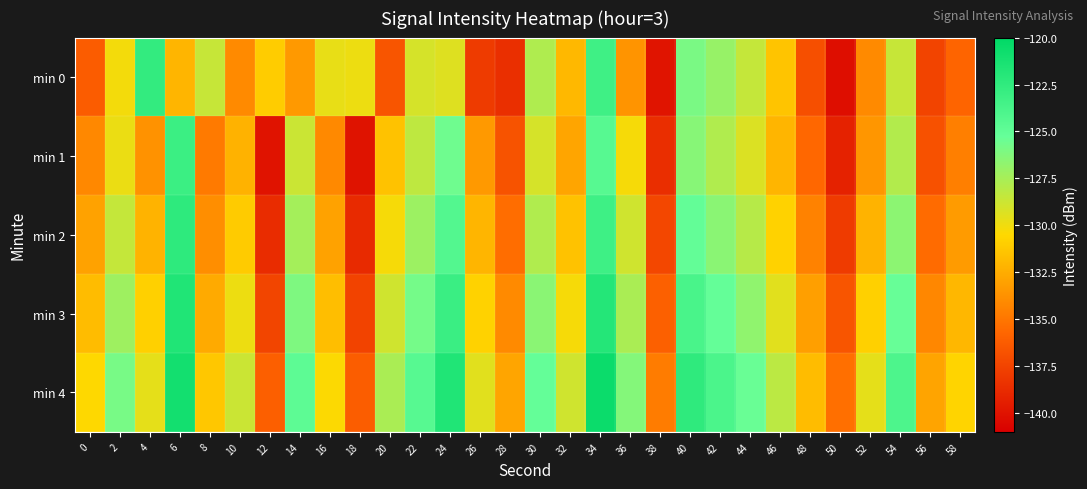

Reading right to left, list all the values displayed in this chart.

min 0: 58=-135.8	56=-137.4	54=-128.5	52=-134.1	50=-140.2	48=-136.9	46=-131.4	44=-128.5	42=-126.9	40=-126.0	38=-139.9	36=-133.6	34=-123.2	32=-132.0	30=-127.8	28=-138.6	26=-137.9	24=-129.4	22=-129.1	20=-136.6	18=-129.9	16=-129.7	14=-133.4	12=-131.1	10=-134.1	8=-128.5	6=-132.1	4=-122.7	2=-130.1	0=-136.2
min 1: 58=-134.6	56=-136.8	54=-127.9	52=-133.5	50=-139.2	48=-135.7	46=-132.1	44=-129.3	42=-127.8	40=-126.4	38=-138.6	36=-130.2	34=-124.5	32=-132.8	30=-129.1	28=-136.7	26=-133.4	24=-125.6	22=-128.3	20=-131.5	18=-140.0	16=-134.1	14=-128.7	12=-140.0	10=-132.2	8=-134.8	6=-123.1	4=-133.7	2=-129.8	0=-134.2
min 2: 58=-133.3	56=-135.5	54=-126.6	52=-132.2	50=-137.9	48=-134.4	46=-130.8	44=-128.0	42=-126.5	40=-125.1	38=-137.3	36=-128.9	34=-123.2	32=-131.5	30=-127.8	28=-135.4	26=-132.1	24=-124.3	22=-127.1	20=-130.2	18=-138.8	16=-133.0	14=-127.4	12=-138.7	10=-131.1	8=-133.9	6=-122.4	4=-132.2	2=-128.5	0=-133.0
min 3: 58=-132.0	56=-134.2	54=-125.3	52=-130.9	50=-136.6	48=-133.1	46=-129.5	44=-126.7	42=-125.2	40=-123.8	38=-136.0	36=-127.6	34=-121.9	32=-130.2	30=-126.5	28=-134.1	26=-130.8	24=-123.0	22=-125.8	20=-128.9	18=-137.5	16=-131.7	14=-126.1	12=-137.4	10=-129.9	8=-132.6	6=-121.7	4=-130.9	2=-127.2	0=-131.8
min 4: 58=-130.7	56=-132.9	54=-124.0	52=-129.6	50=-135.3	48=-131.8	46=-128.2	44=-125.4	42=-123.9	40=-122.5	38=-134.7	36=-126.3	34=-120.6	32=-128.9	30=-125.2	28=-132.8	26=-129.5	24=-121.7	22=-124.5	20=-127.6	18=-136.2	16=-130.4	14=-124.8	12=-136.1	10=-128.7	8=-131.3	6=-121.0	4=-129.6	2=-125.9	0=-130.5